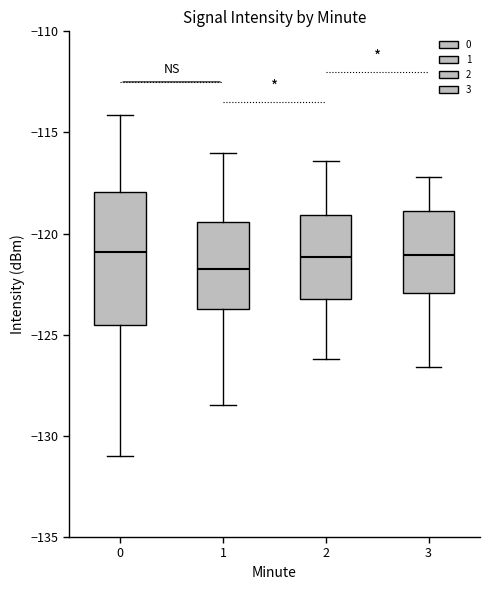

Where is the lower edge of the box at x = 3 on the y-axis? The values are not printed on the chart, so give them approximately, as read against the axis.

-123.0